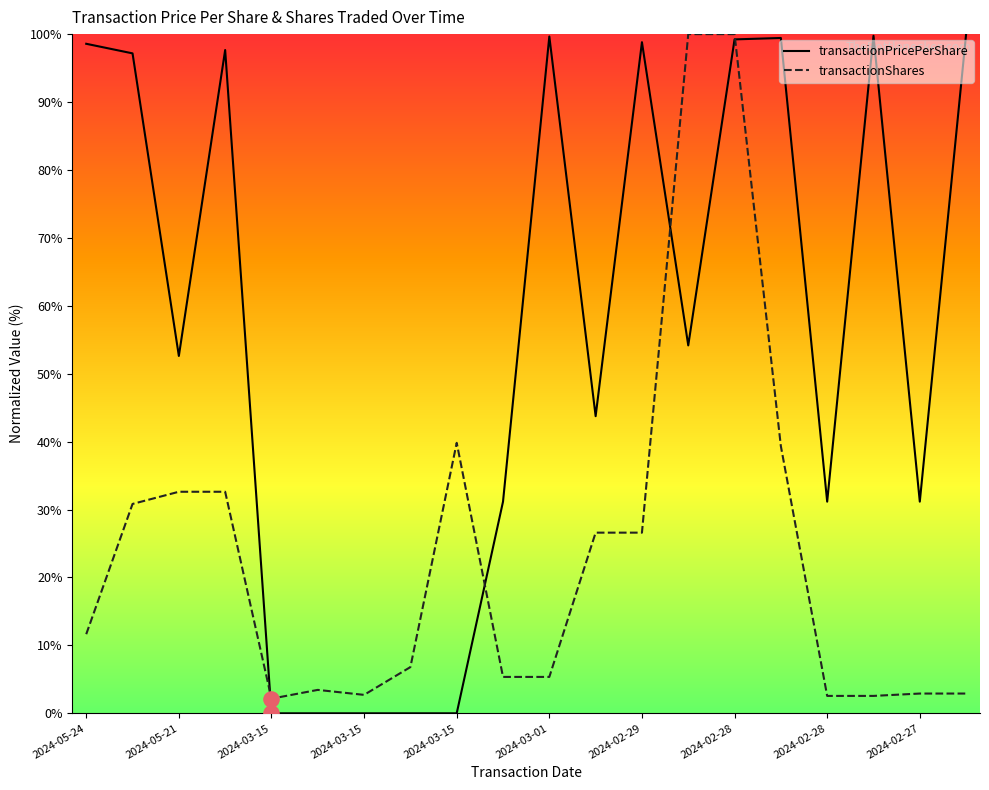

Rank the series by their average value, from lowest to highest.

transactionShares, transactionPricePerShare